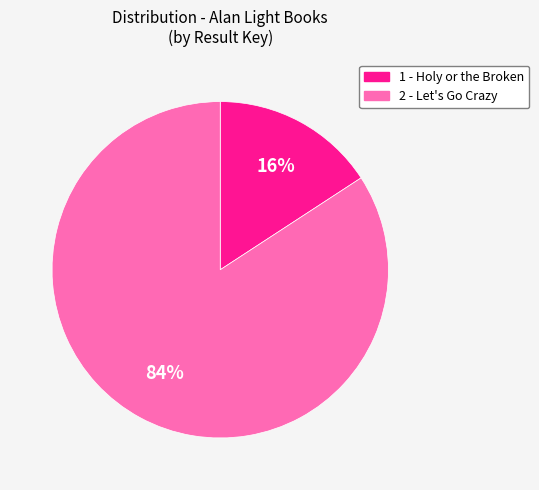

To the nearest percent, what is the combined percentage of 2 - Let's Go Crazy and 1 - Holy or the Broken?

100%